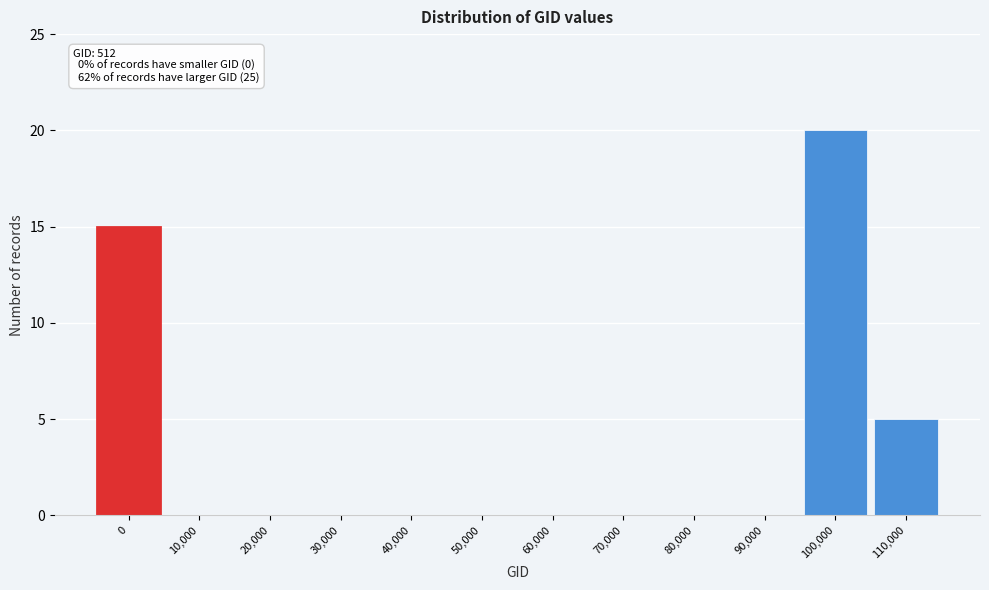

Reading right to left, list all the values displayed in this chart.

110,000=5	100,000=20	90,000=0	80,000=0	70,000=0	60,000=0	50,000=0	40,000=0	30,000=0	20,000=0	10,000=0	0=15